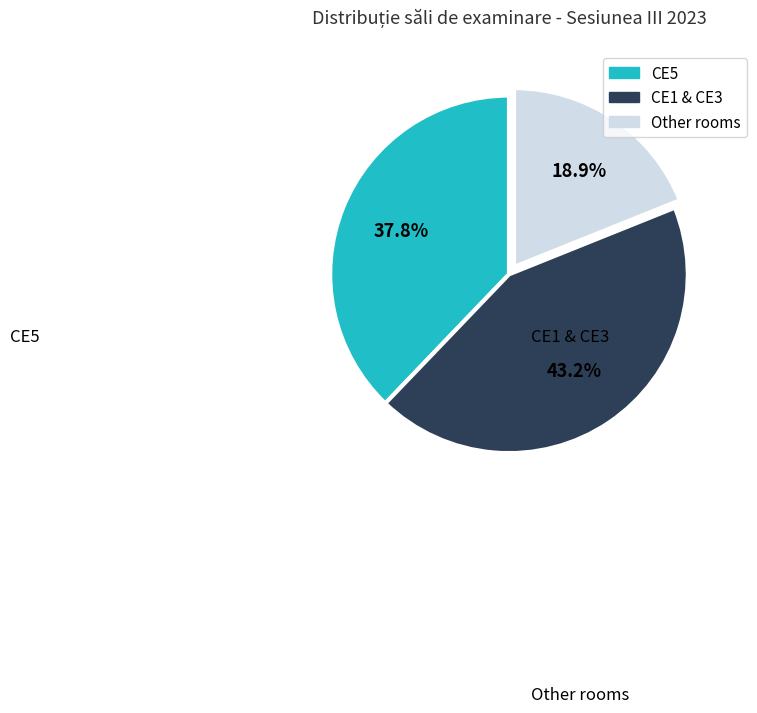

Is there any slice that represents more than half of the pie?

No